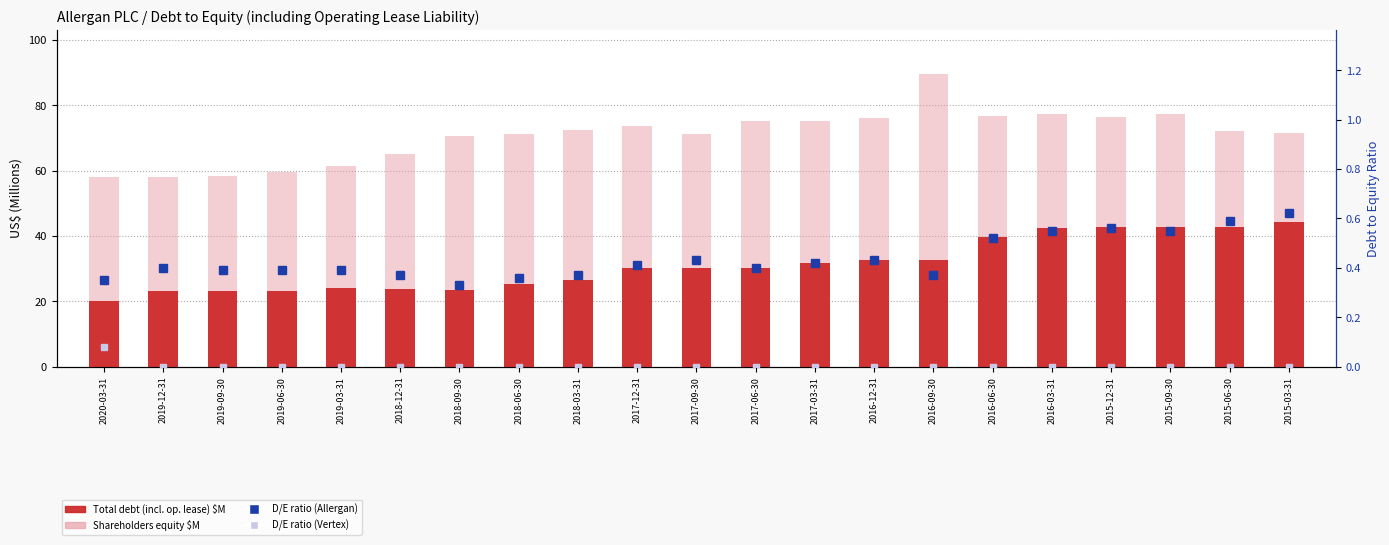

Which label corresponds to the largest value in the chart?

2016-09-30